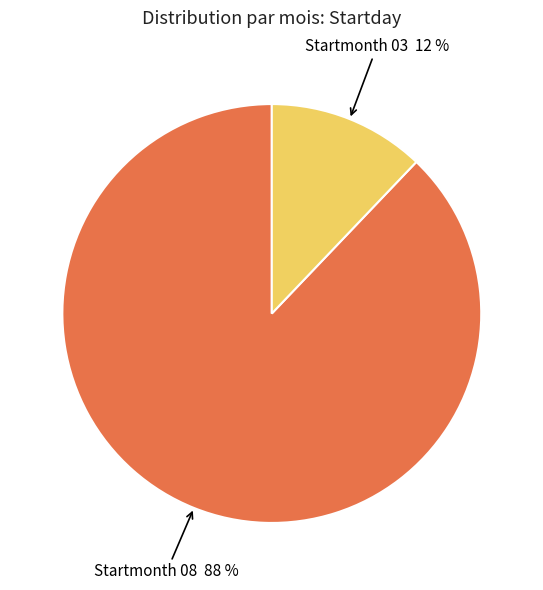

Does any single category account for the majority?

Yes